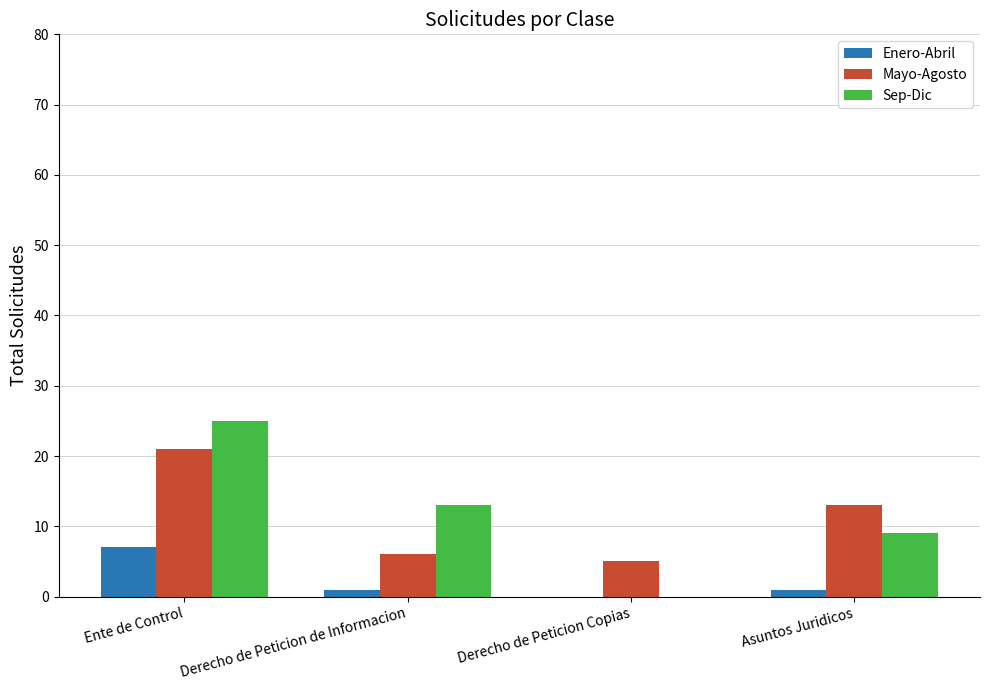

What is the difference between the Sep-Dic values at Ente de Control and Derecho de Peticion de Informacion?

12